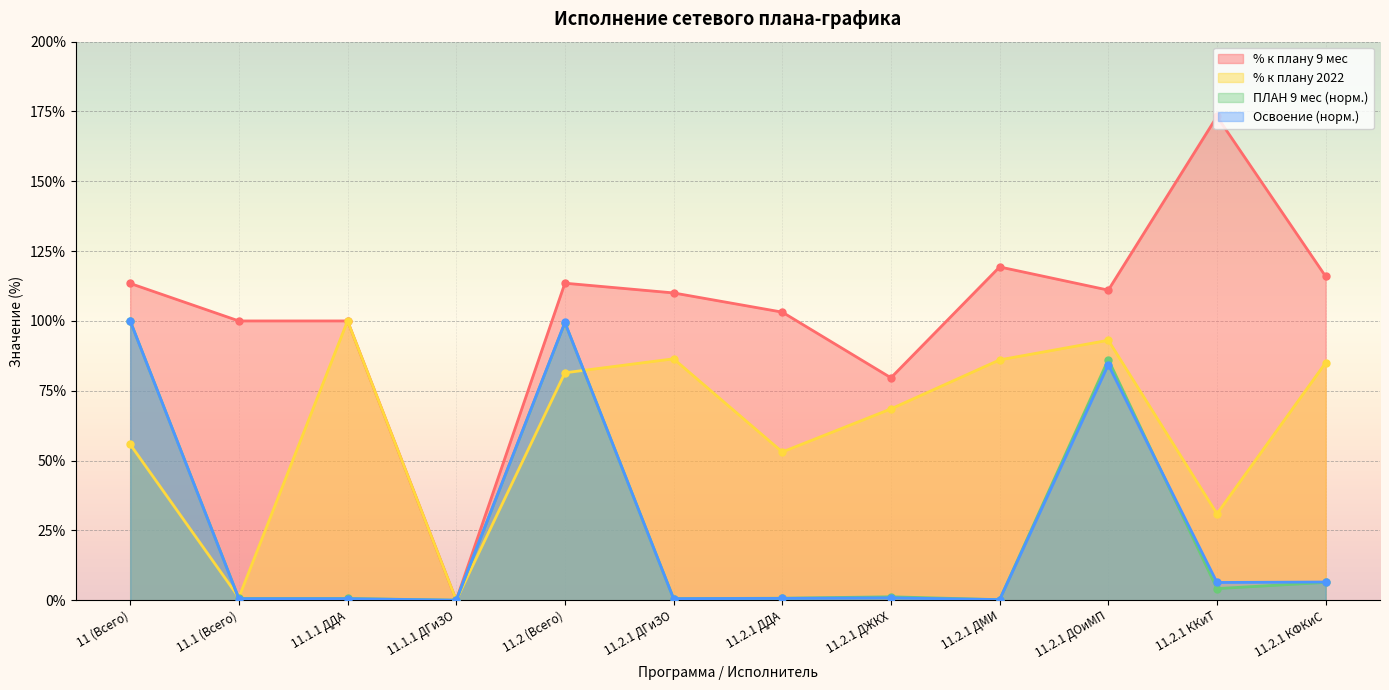

True or false: % к плану 9 мес has more than 2 points higher than both neighbors.

True